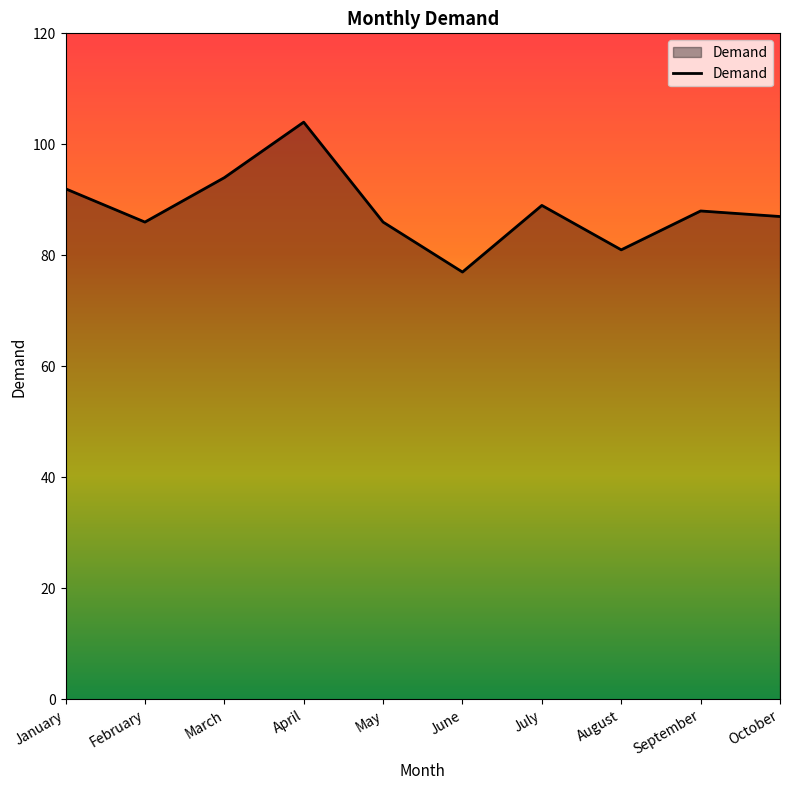

Between February and June, which is larger?

February